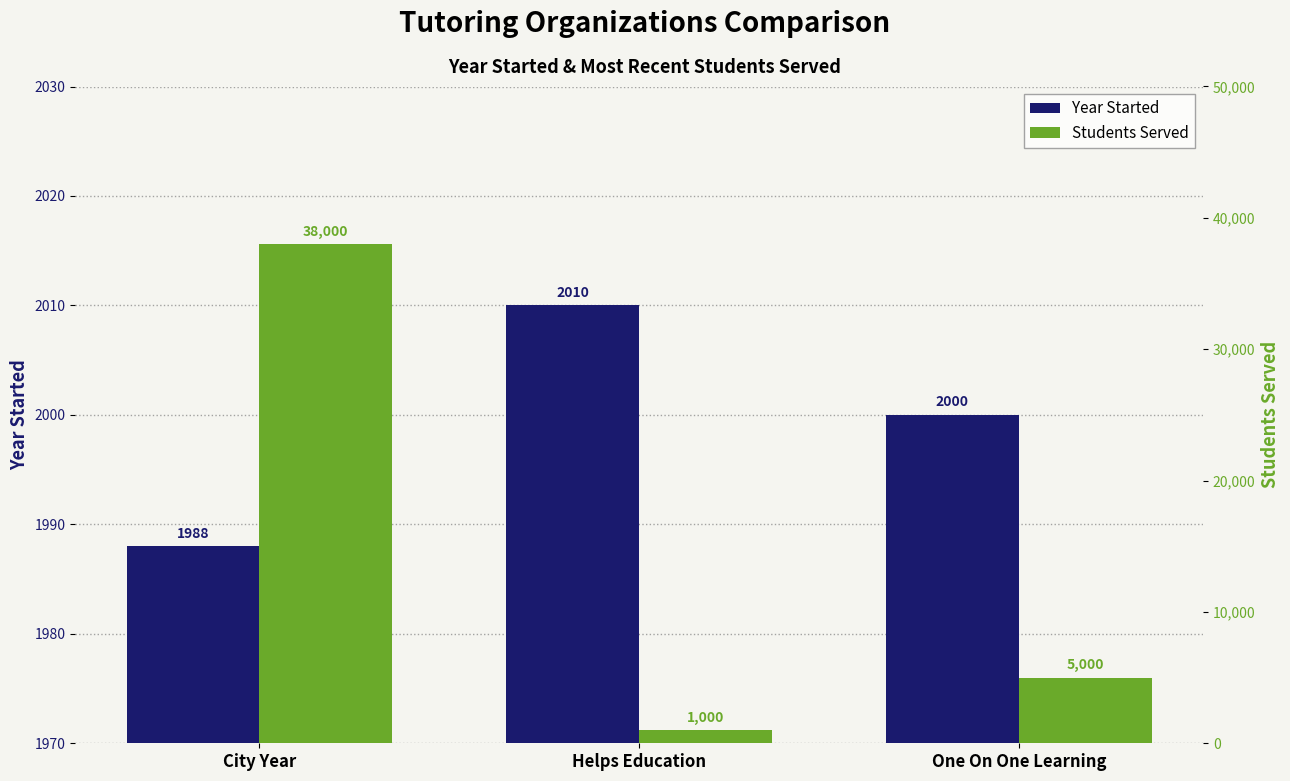

The value of Students Served at Helps Education is 1612. True or false?

False